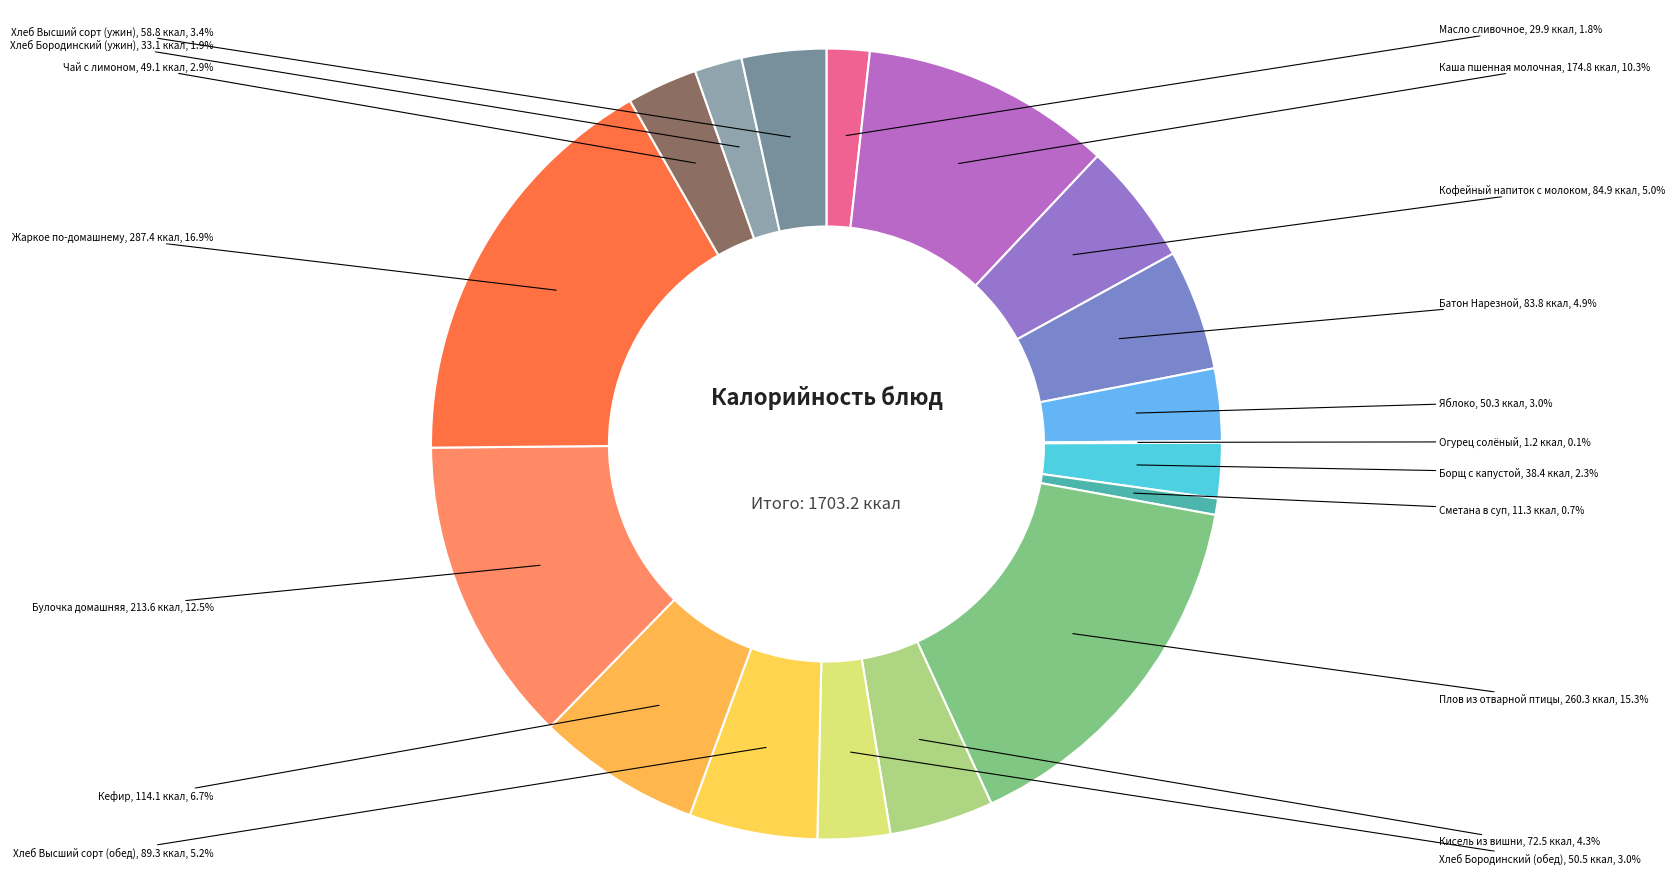

Is there any slice that represents more than half of the pie?

No